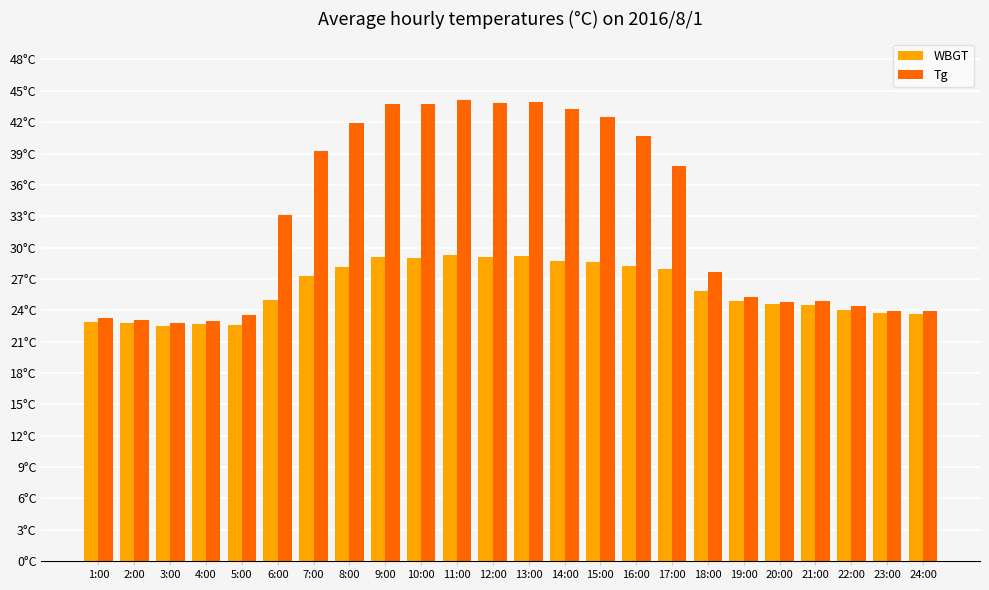

Which has a higher value, 15:00 or 23:00?

15:00